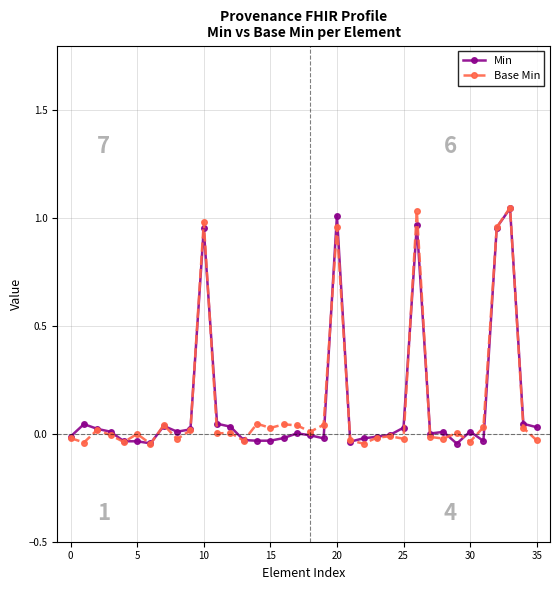

True or false: Min has more than 2 interior local peaks.

True